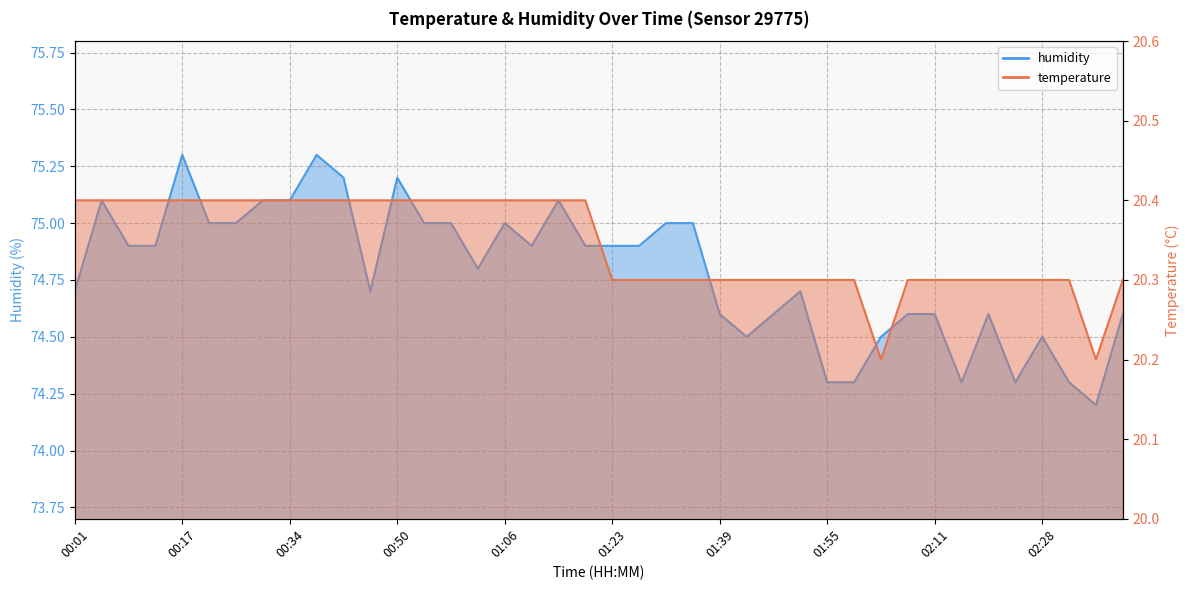

The temperature series shows 20.3 at 02:16. True or false?

True